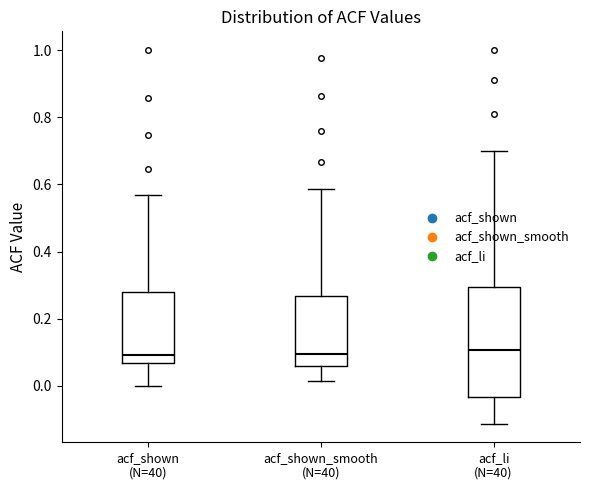

Reading left to right, read every box against the y-axis: the position of its median line, the range the box covers, and the ends of its whiskers. The values are not printed on the chart, so give them approximately, as read against the axis.

acf_shown (N=40): median 0.10, box 0.06 to 0.28, whiskers 0.00 to 0.56
acf_shown_smooth (N=40): median 0.10, box 0.06 to 0.26, whiskers 0.02 to 0.58
acf_li (N=40): median 0.10, box -0.04 to 0.30, whiskers -0.12 to 0.70